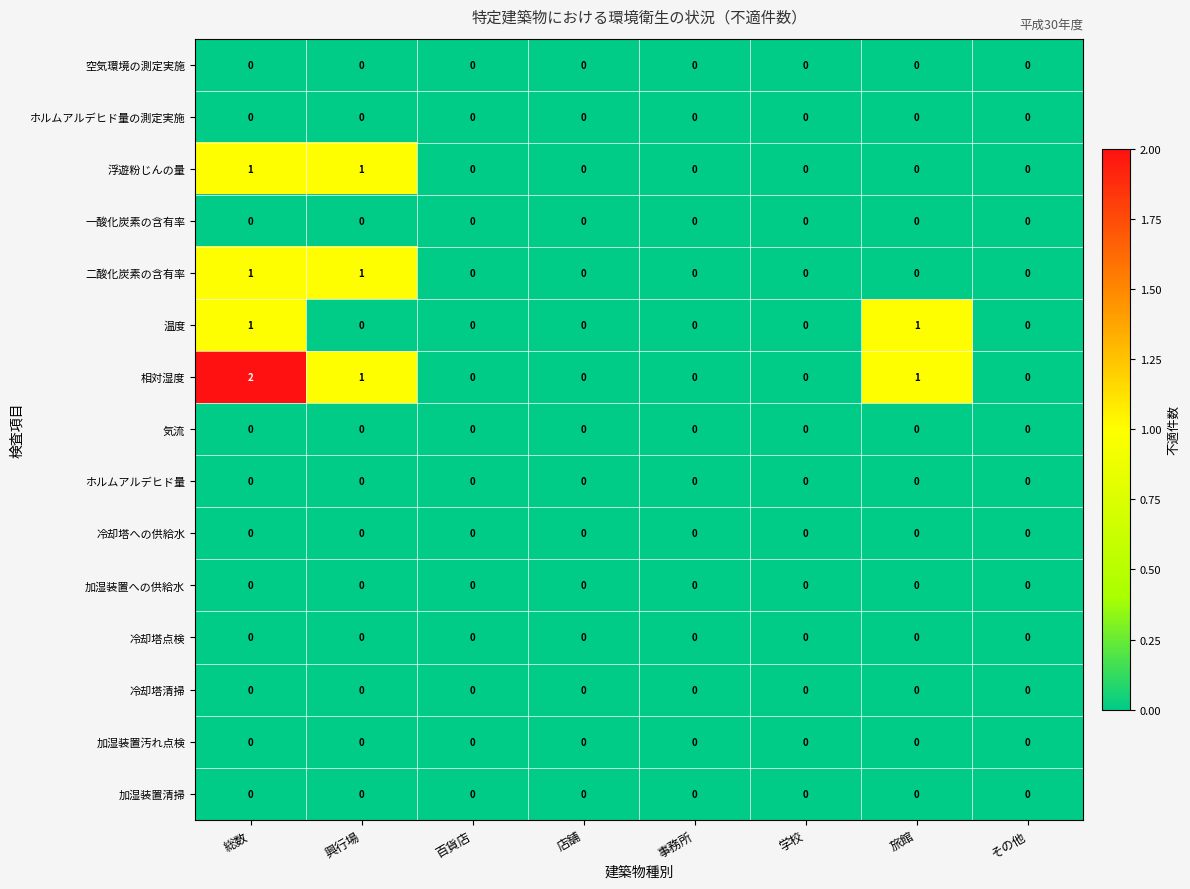

The ホルムアルデヒド量 series shows 0 at 学校. True or false?

True